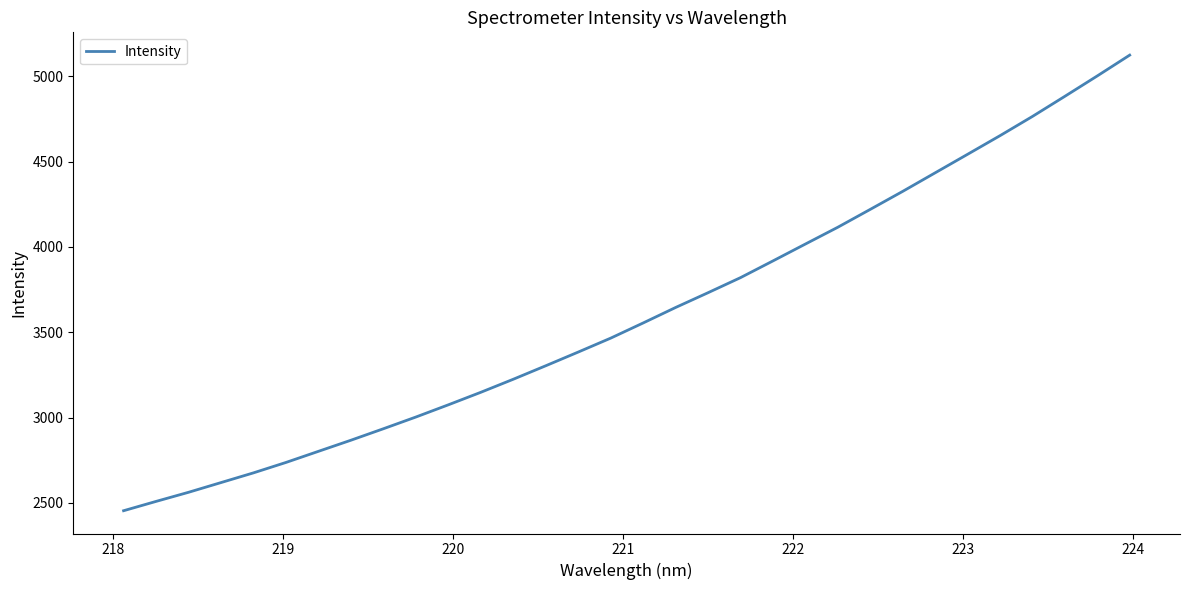

What is the difference between the maximum and minimum values?

2670.8